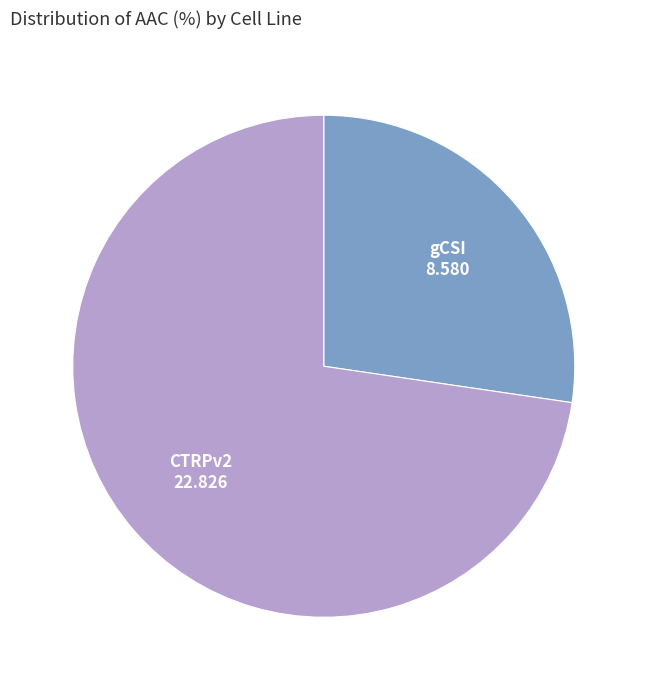

Is there any slice that represents more than half of the pie?

Yes